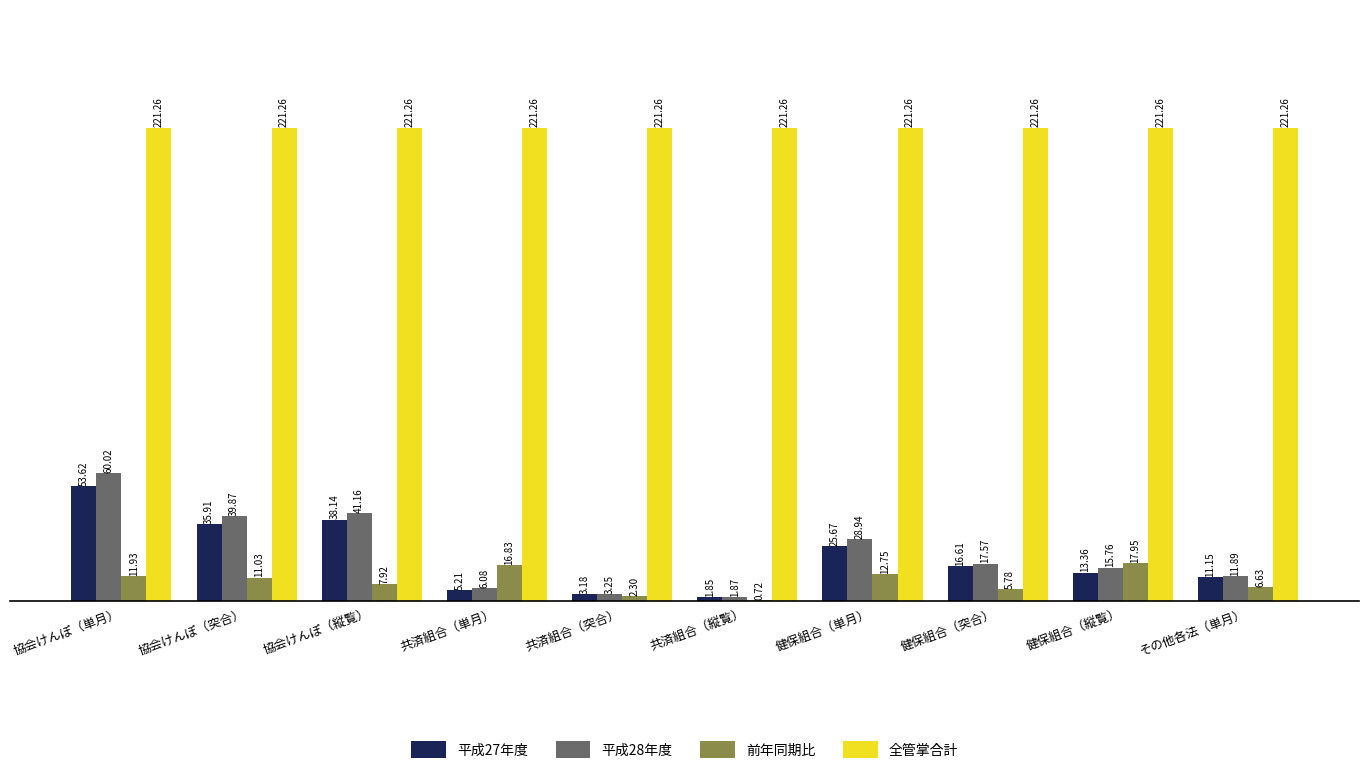

What is the sum of the 平成27年度 values at 協会けんぽ（突合） and 共済組合（縦覧）?

37.8